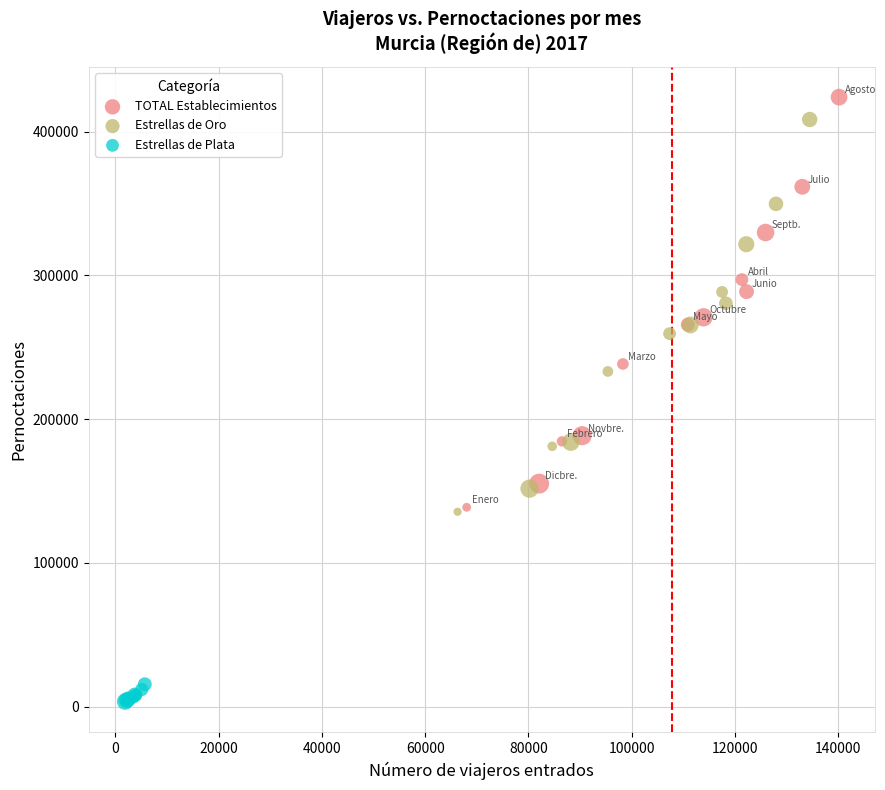

Which series has the widest spread of Y values?

TOTAL Establecimientos